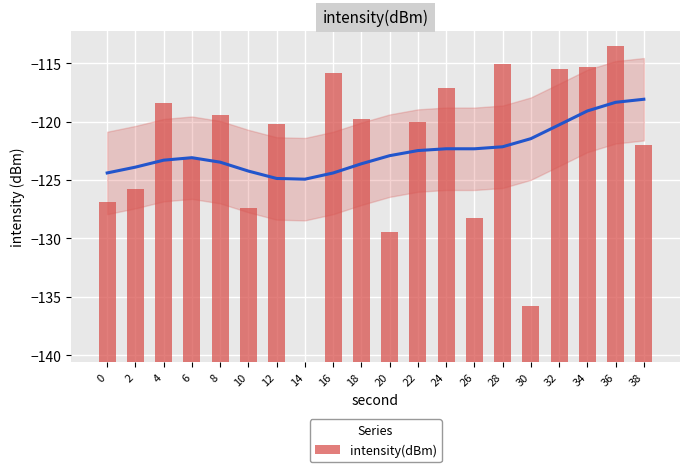

The chart shows a value of 5.5 at 16. True or false?

False